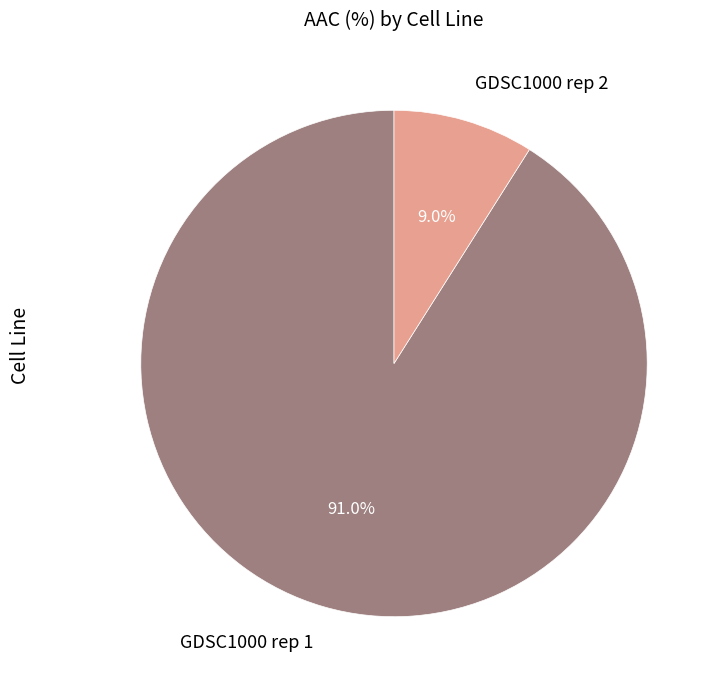

Which category has the biggest portion of the pie?

GDSC1000 rep 1